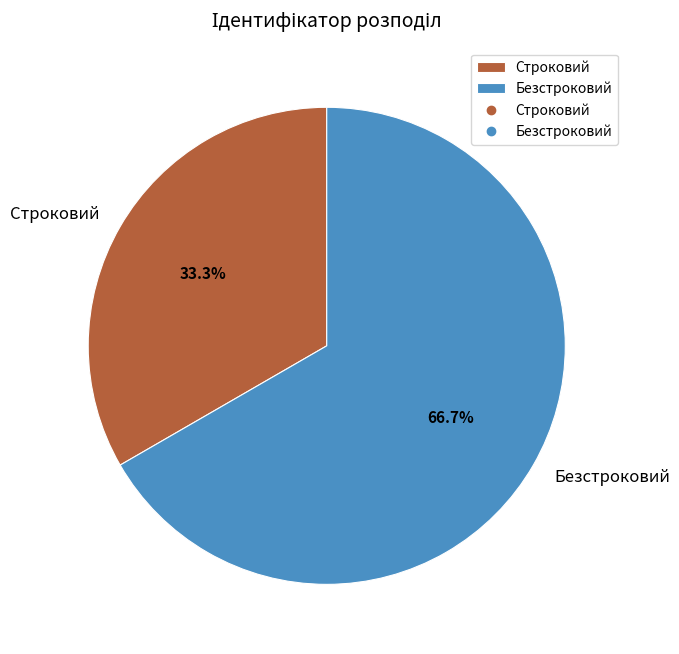

To the nearest percent, what is the difference between the Строковий and Безстроковий slice percentages?

33%